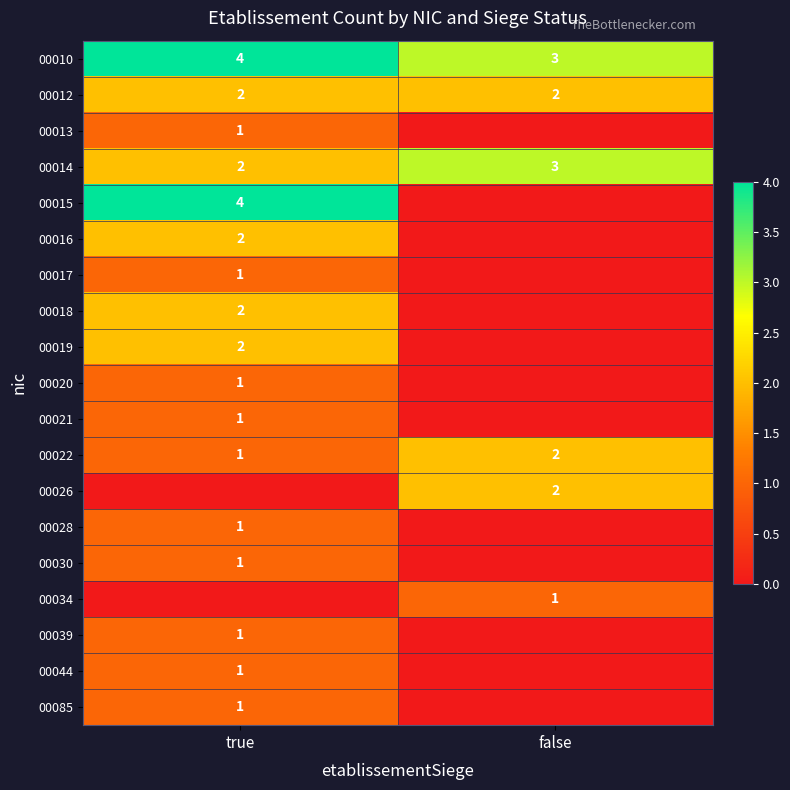

Is it true that 00021 equals 1 at true?

True